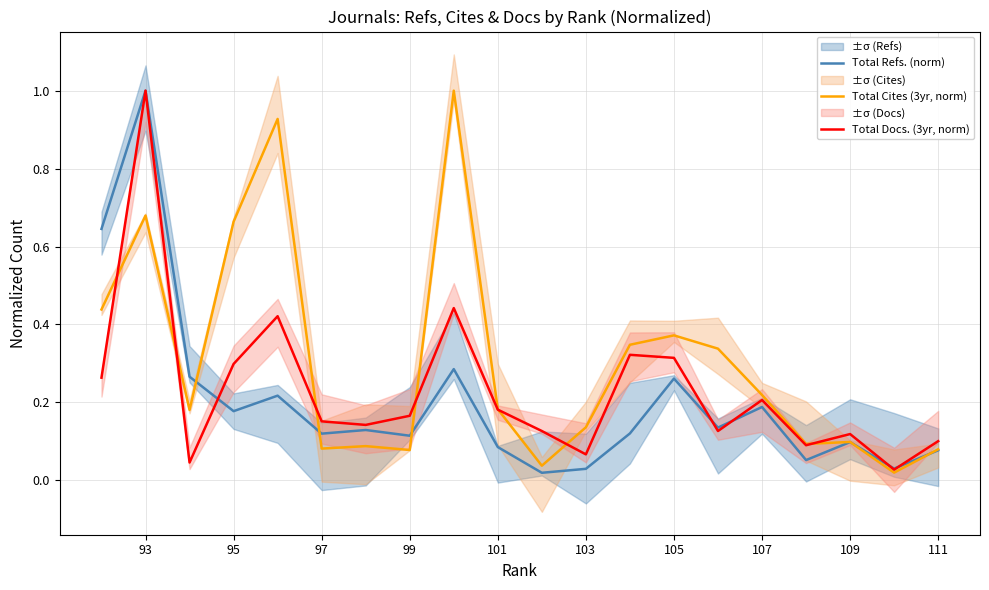

True or false: Total Refs. (norm) has more than 0 interior local peaks.

True